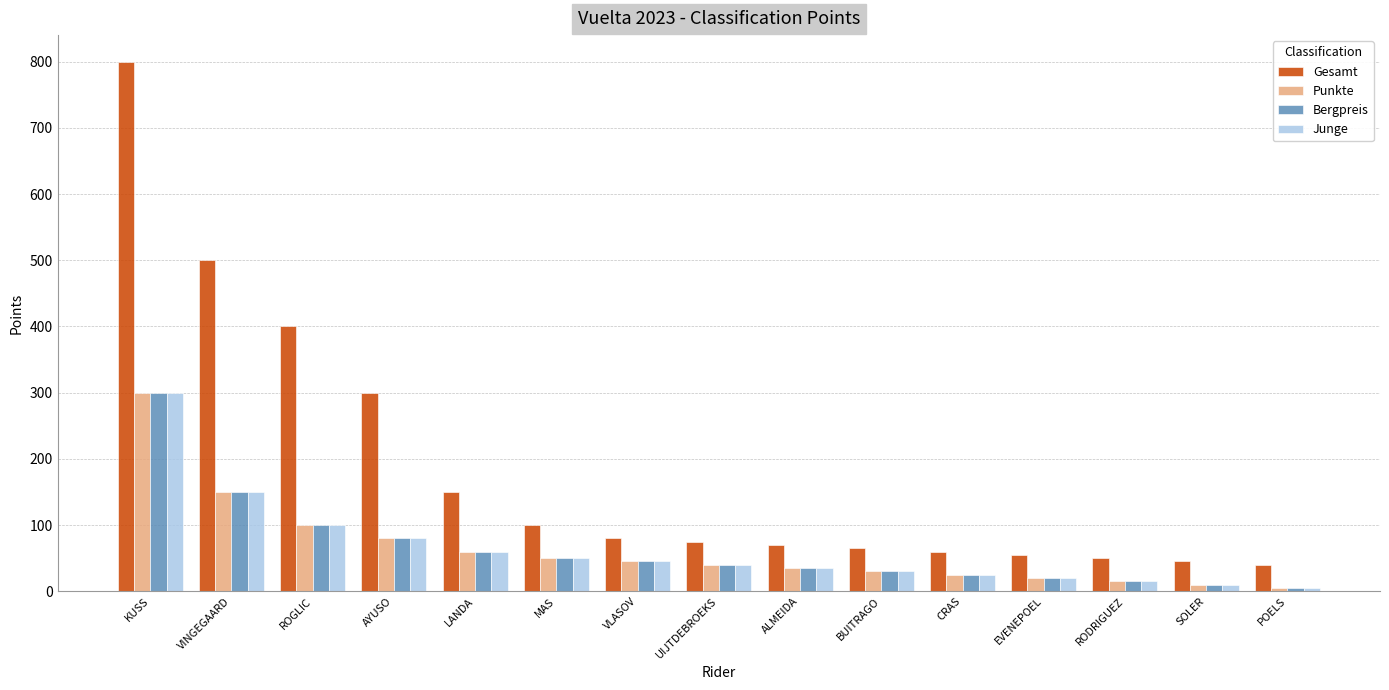

True or false: Punkte has a value of 20 at EVENEPOEL.

True